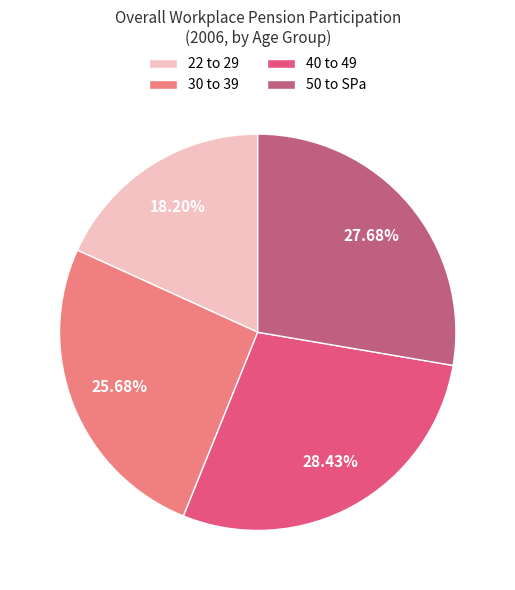

Count the number of slices in the pie.

4